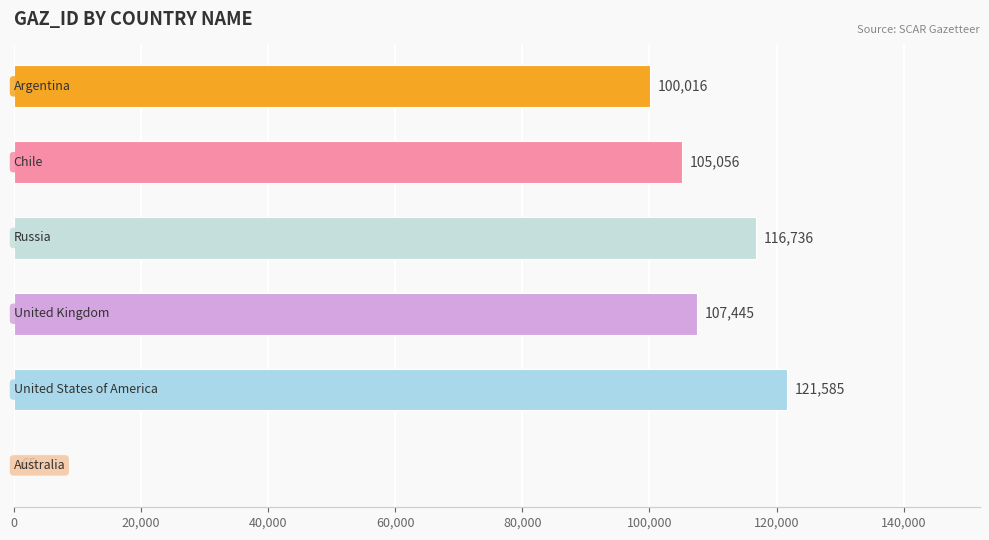

How many categories are shown in the chart?

6